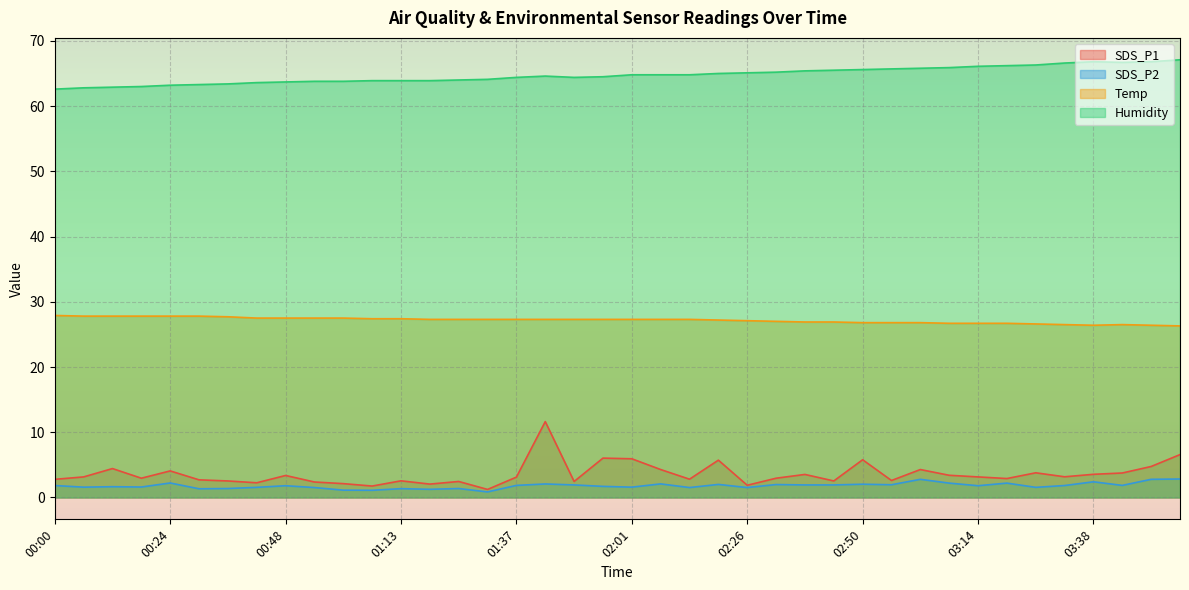

Read the Temp value at 01:19.

27.3